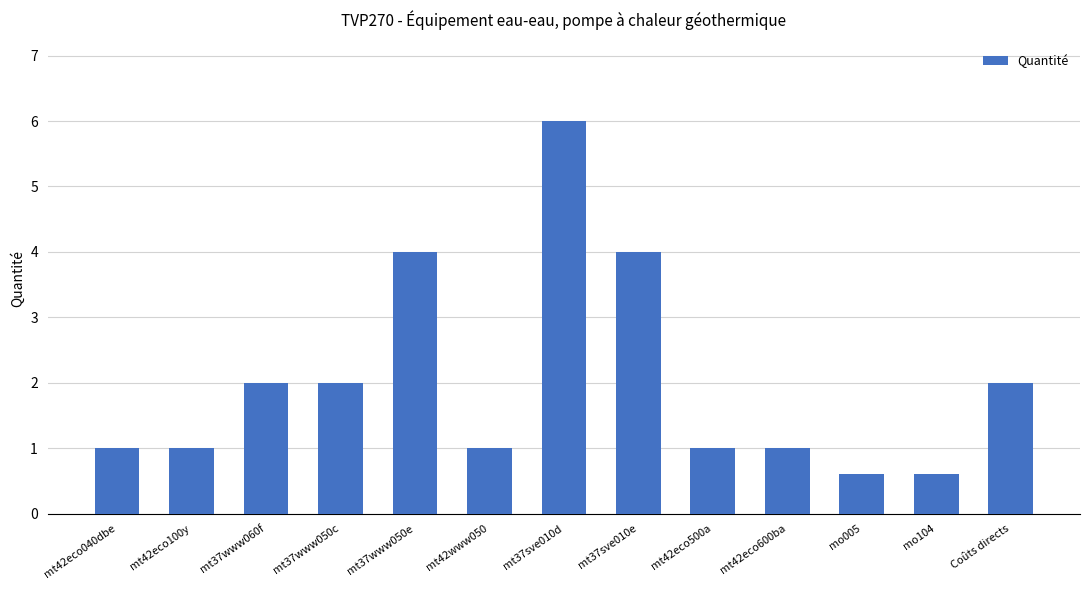

What is the value of the 8th bar from the left?

4.0